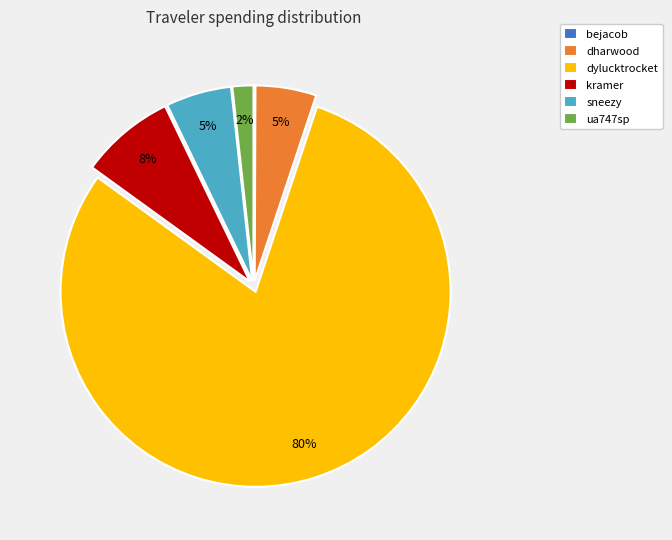

Does ua747sp represent more than half of the total?

No